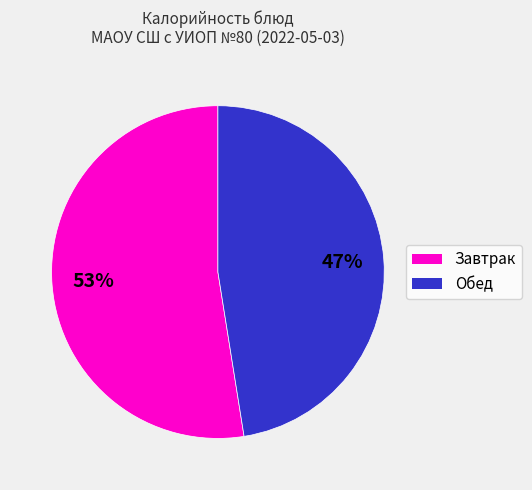

Is there any slice that represents more than half of the pie?

Yes